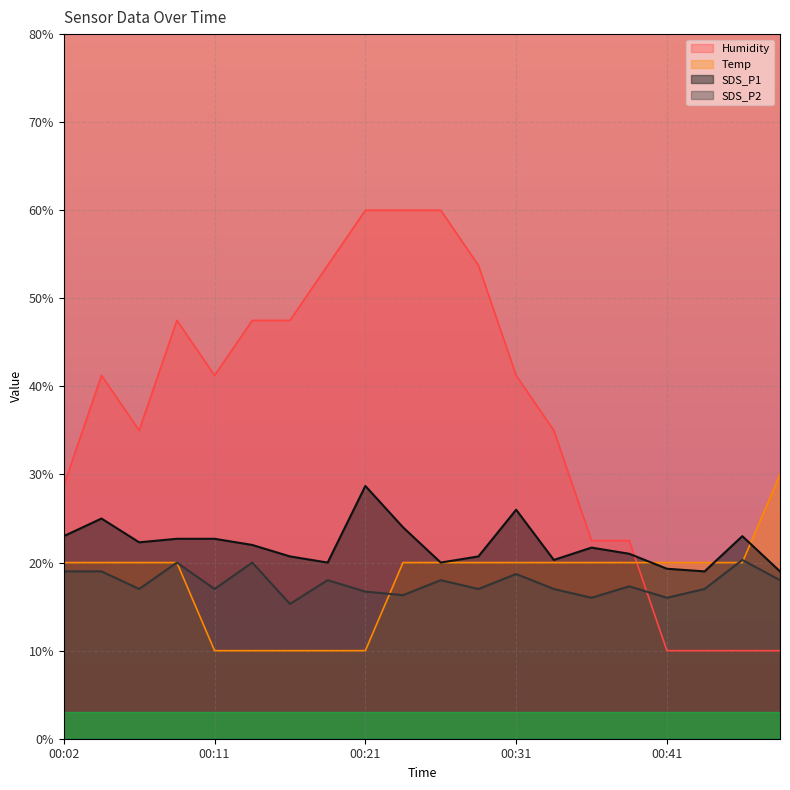

Is it true that SDS_P1 equals 3.4 at 00:36?

False